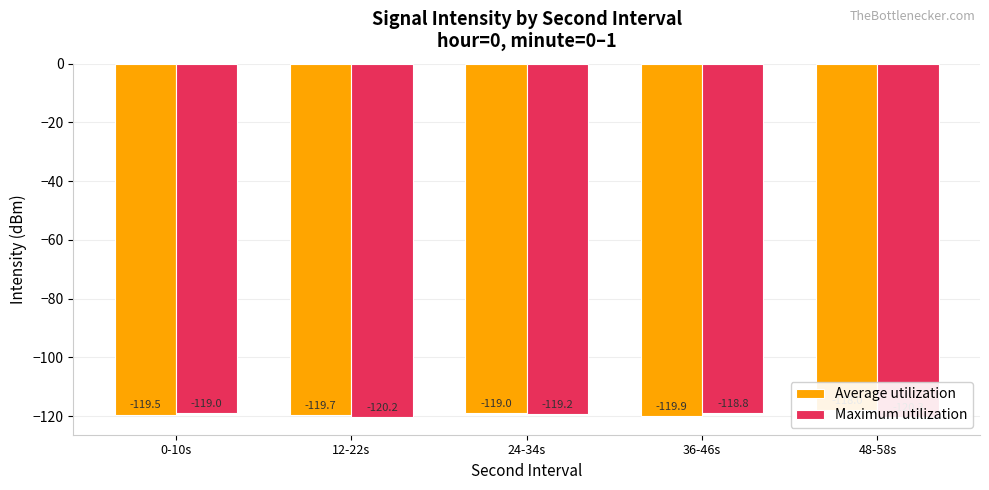

Which has a higher value, 12-22s or 36-46s?

12-22s